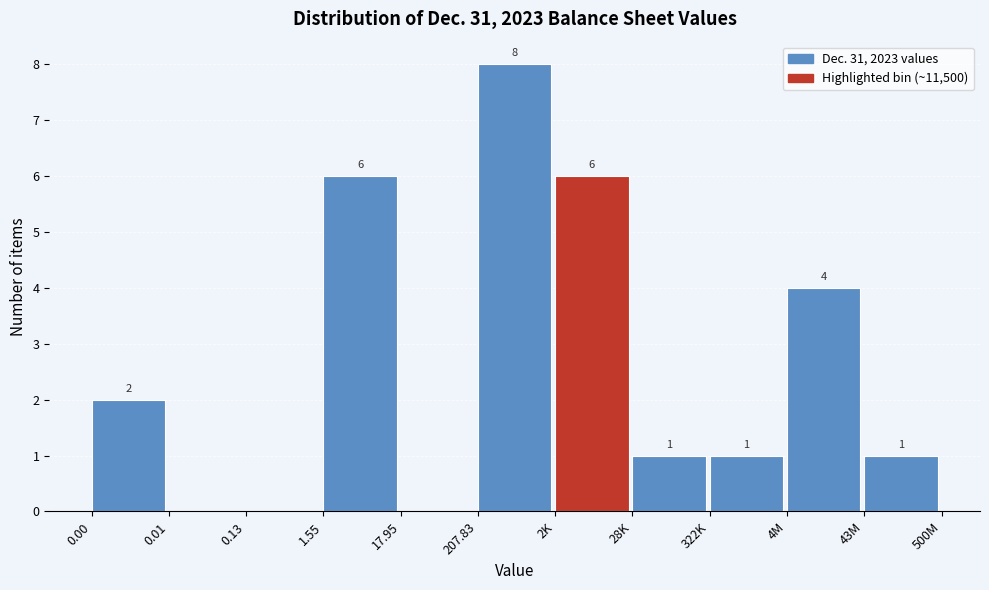

Reading left to right, what are all the values shown in this chart?

0.00=2	0.01=0	0.13=0	1.55=6	17.95=0	207.83=8	2K=6	28K=1	322K=1	4M=4	43M=1